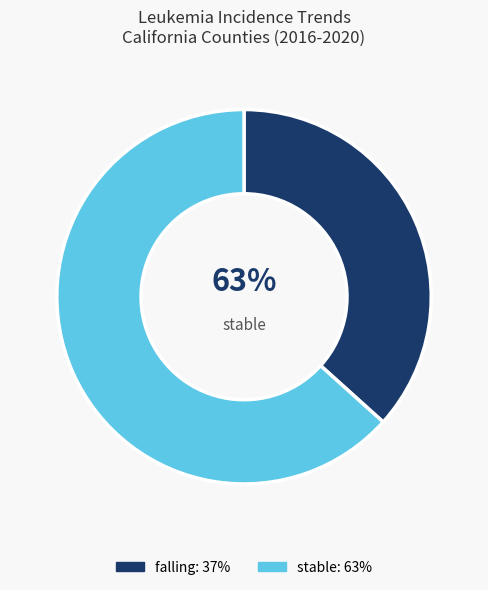

Is falling the majority of the pie?

No